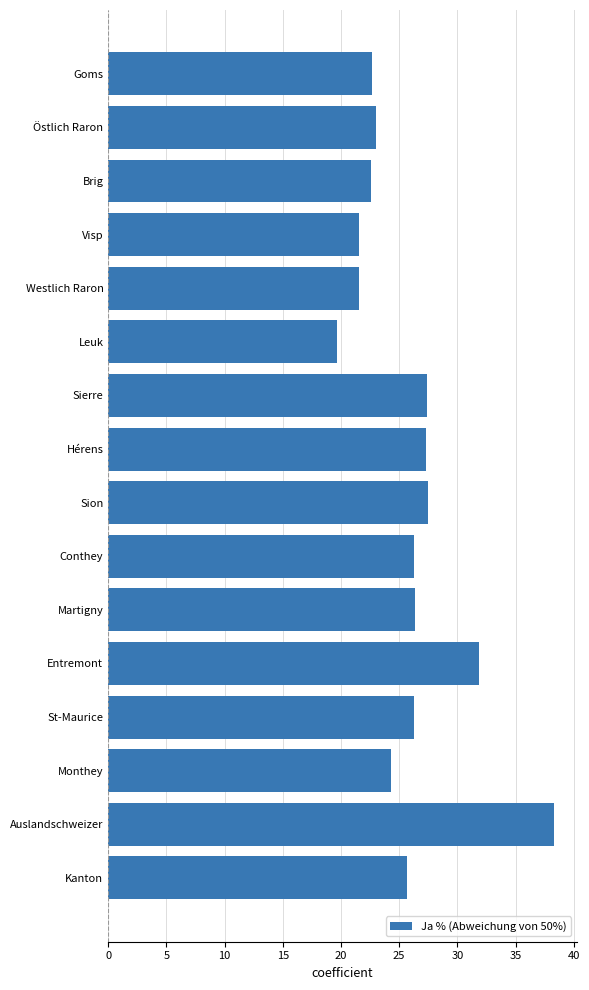

True or false: the data shows 26.2 at St-Maurice.

True